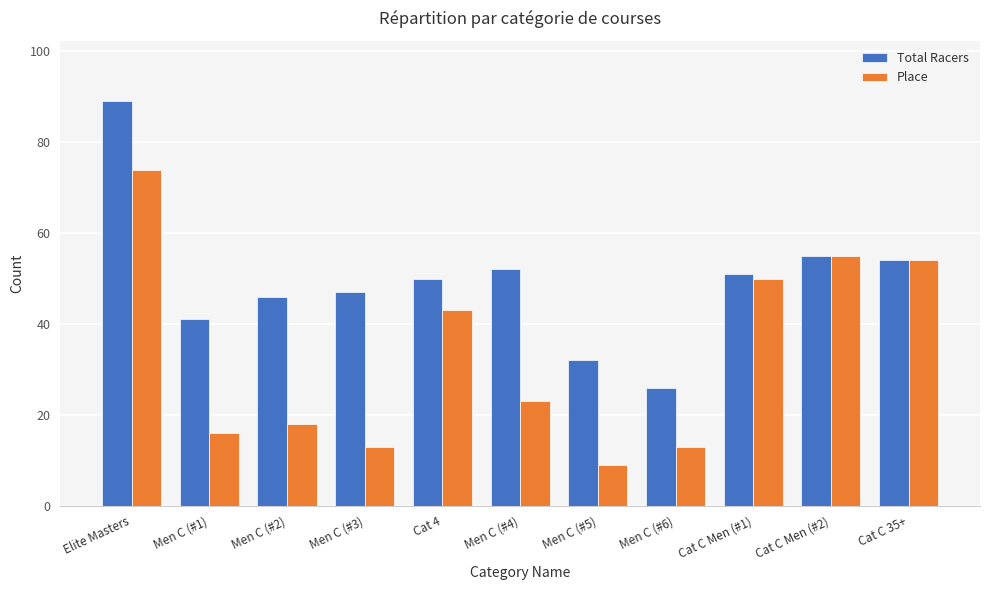

Is the value of Total Racers at Men C (#6) greater than the value of Place at Men C (#5)?

Yes